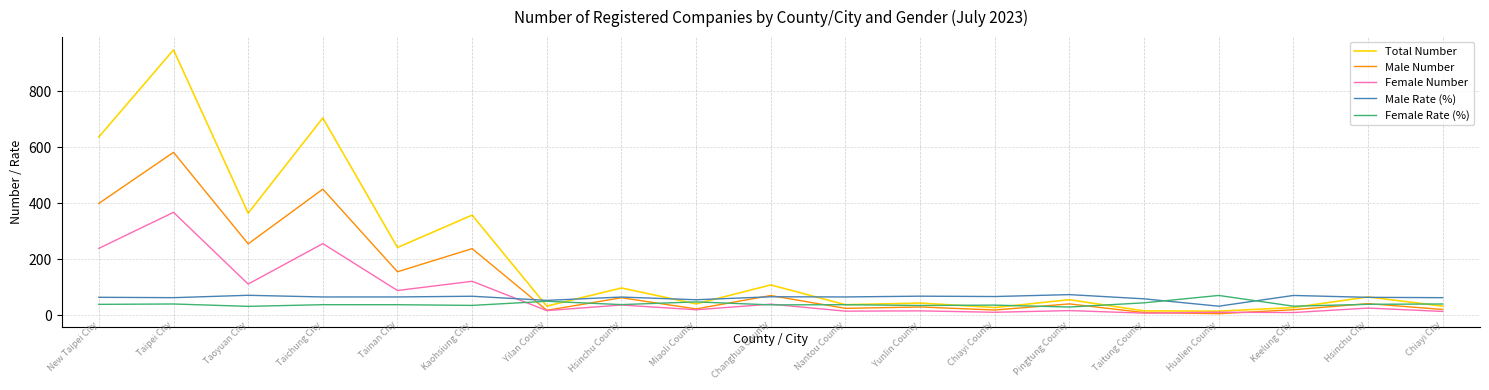

Which series has the widest spread of values?

Total Number